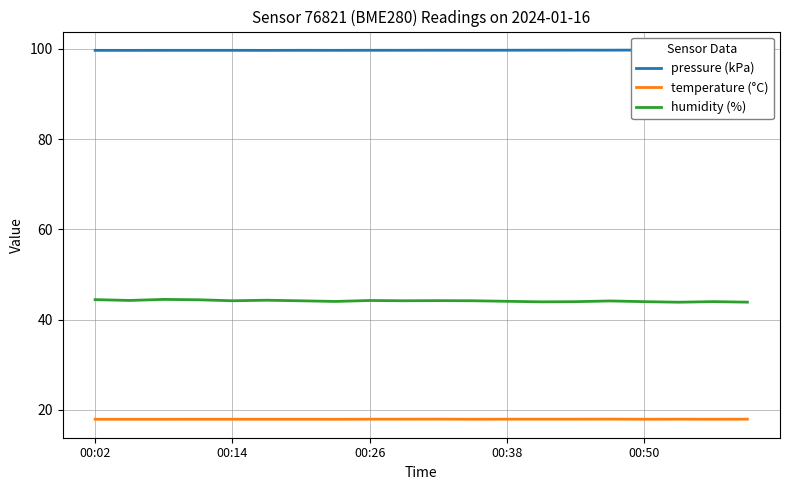

What is the maximum value for temperature (°C)?

17.9